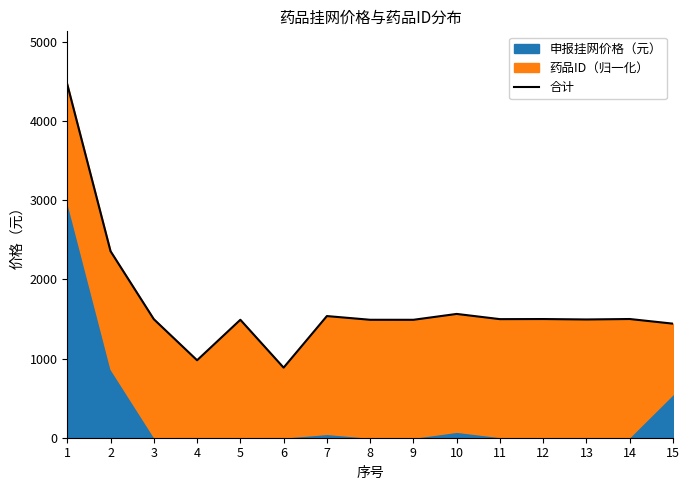

How many data points are less than 1497?

7